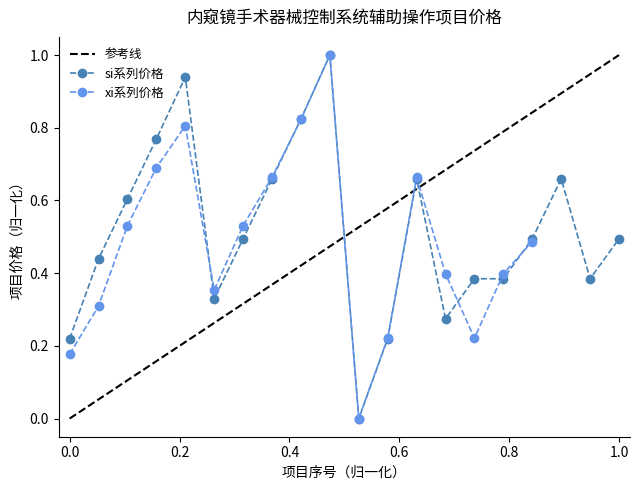

True or false: si系列价格 has a value of 0.2 at 1.0.

False